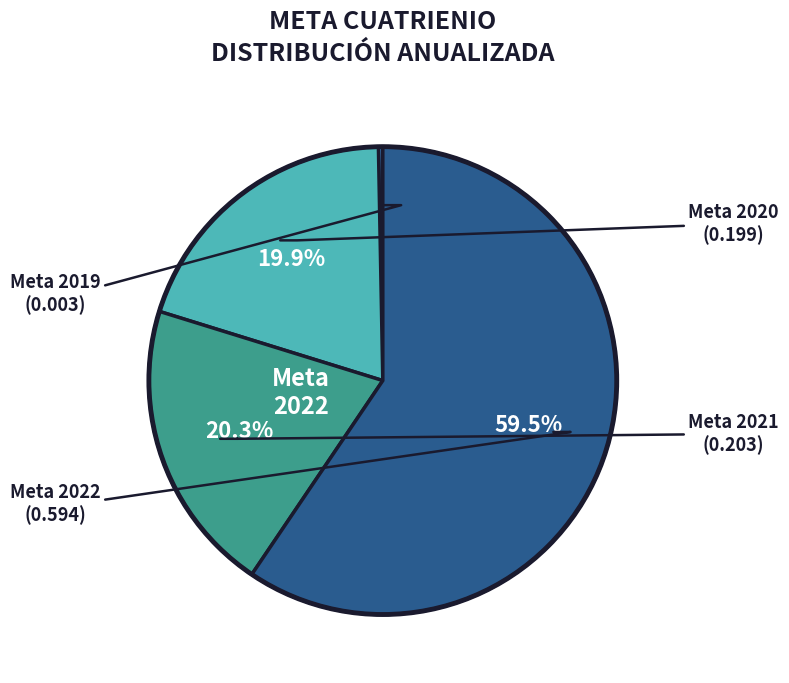

Does any single category account for the majority?

Yes